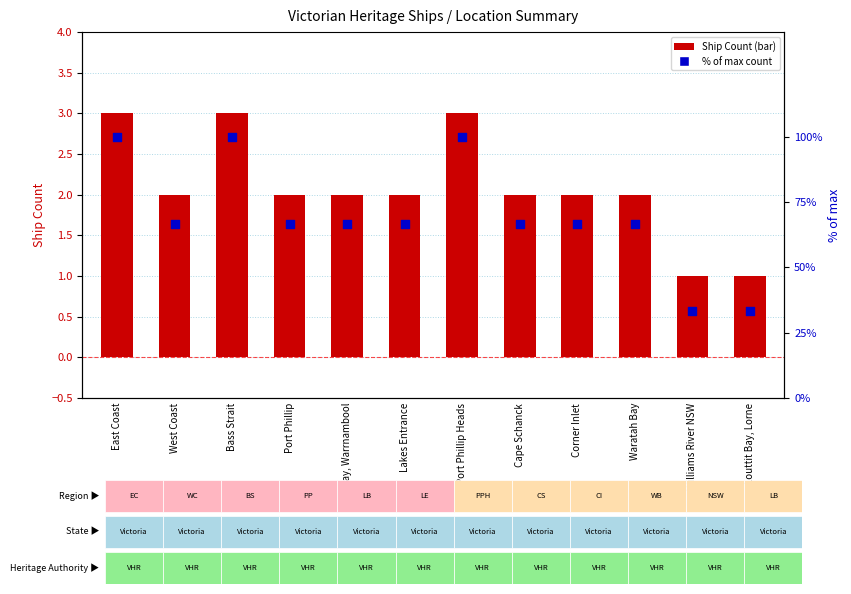

Which series contains the highest Y value?

% of max count